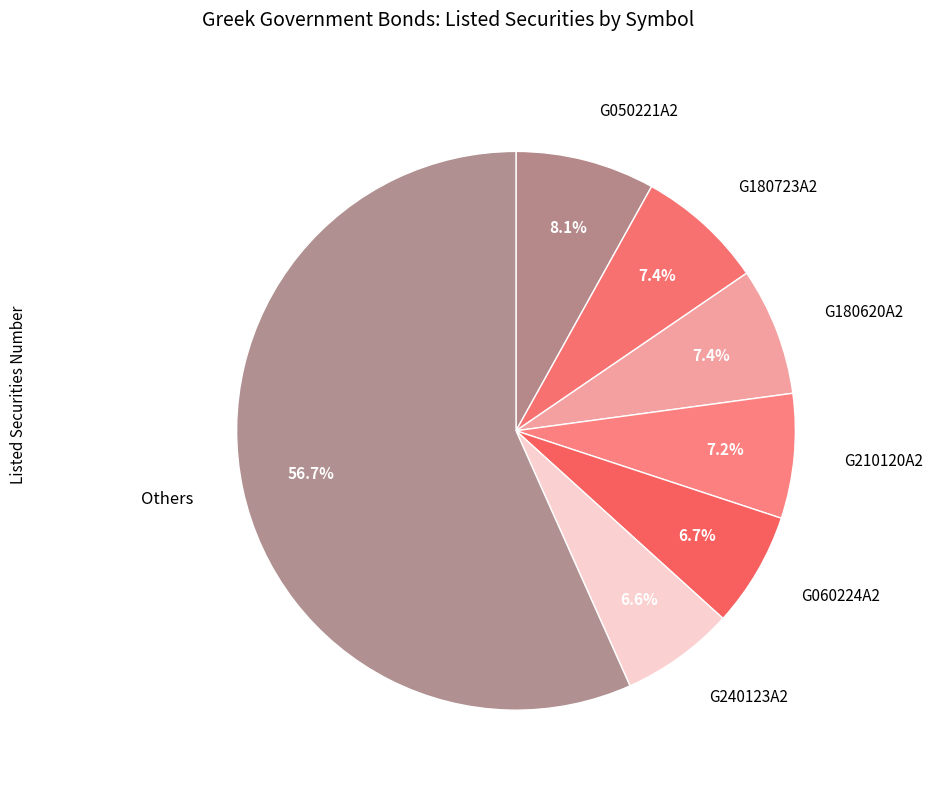

Is it true that G050221A2 is 1% of the pie?

False